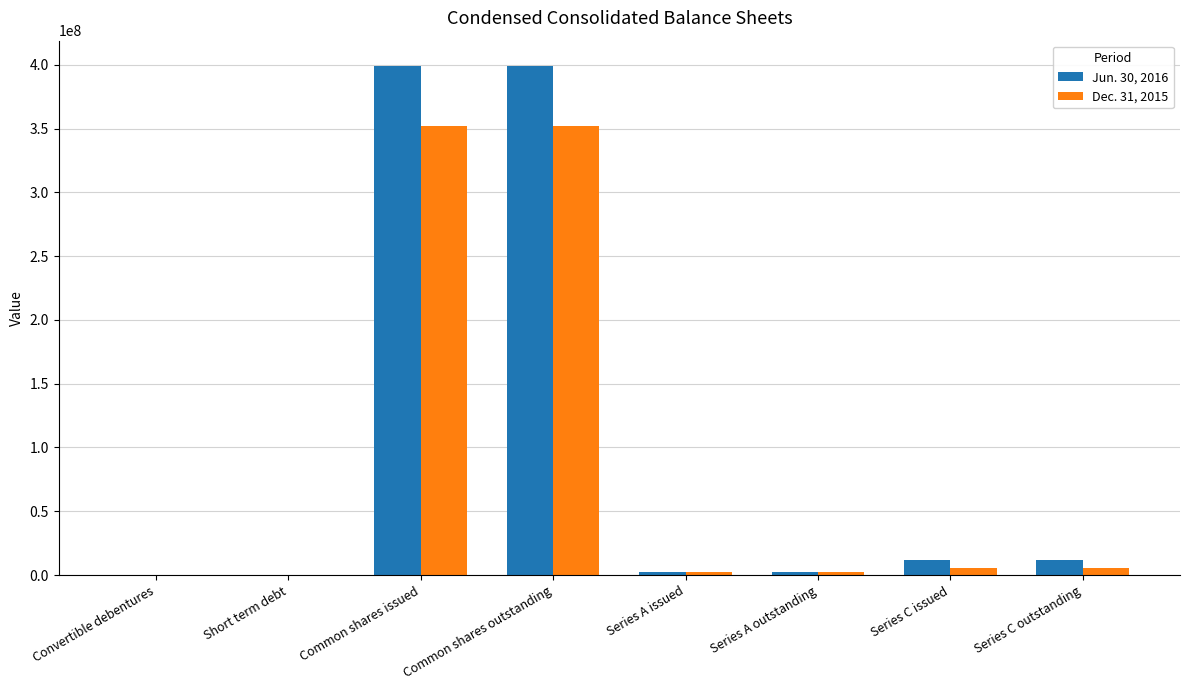

True or false: Dec. 31, 2015 has a value of 351827400 at Common shares issued.

True